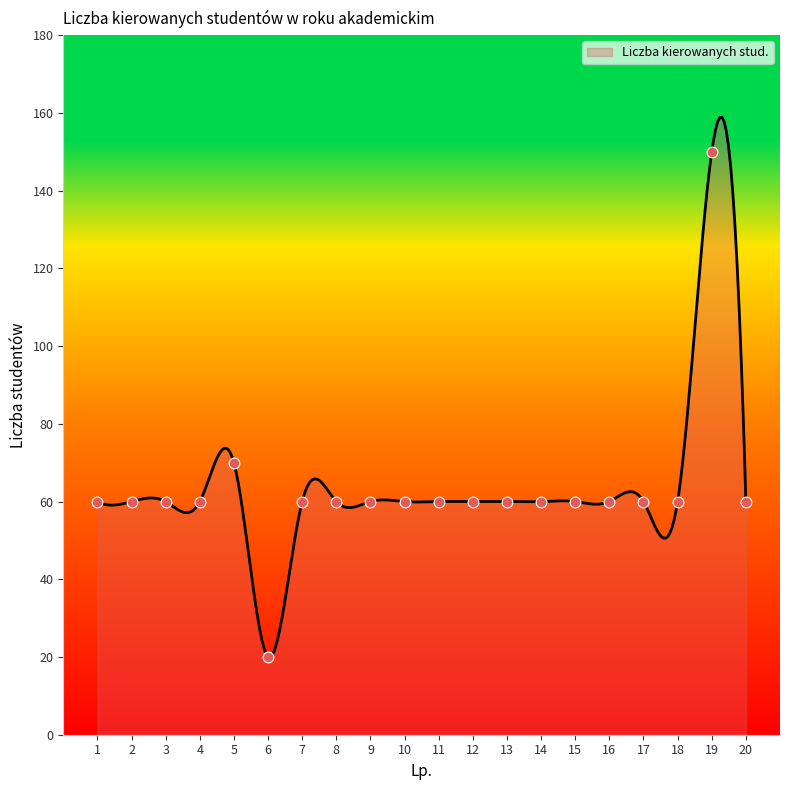

Approximately how many times larger is the value at 13 compared to 6?

3.0